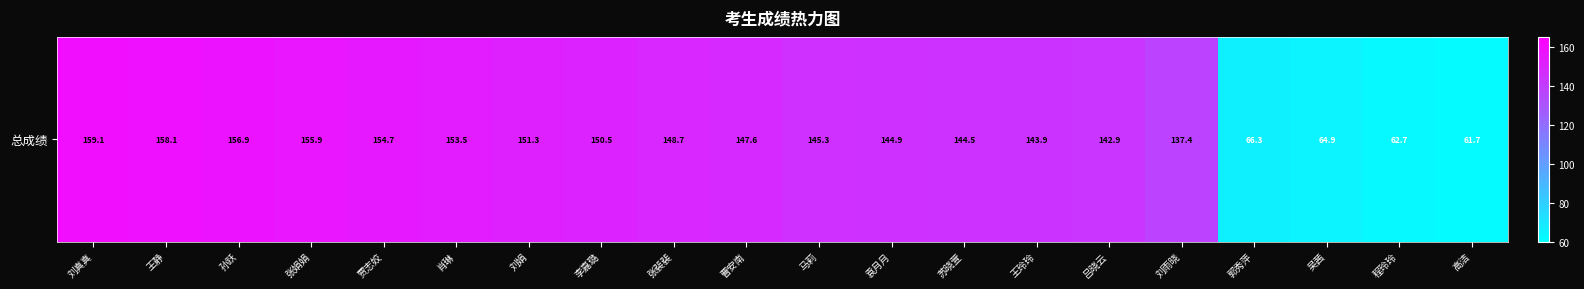

Reading left to right, list all the values displayed in this chart.

刘真真=159.1	王静=158.1	孙跃=156.9	张娟娟=155.9	贾志姣=154.7	肖琳=153.5	刘娟=151.3	李嘉璐=150.5	张裴裴=148.7	曹安南=147.6	马莉=145.3	袁月月=144.9	苏晓萱=144.5	王玲玲=143.9	吕晓云=142.9	刘雨晓=137.4	郭秀萍=66.3	吴茜=64.9	程玲玲=62.7	高洁=61.7